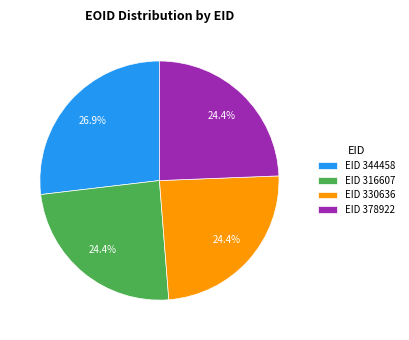

How many segments does this pie chart have?

4